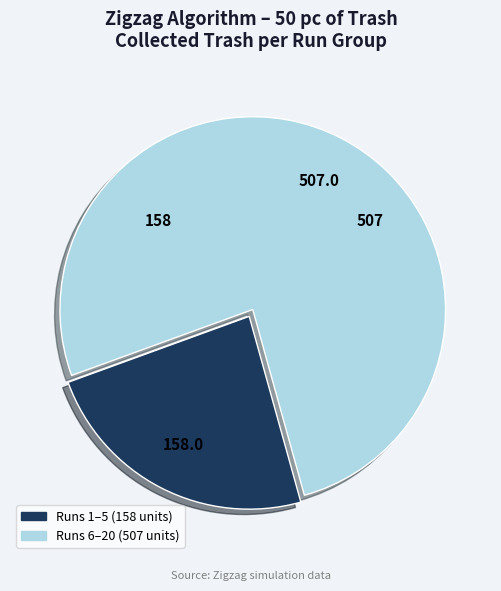

Is there any slice that represents more than half of the pie?

Yes